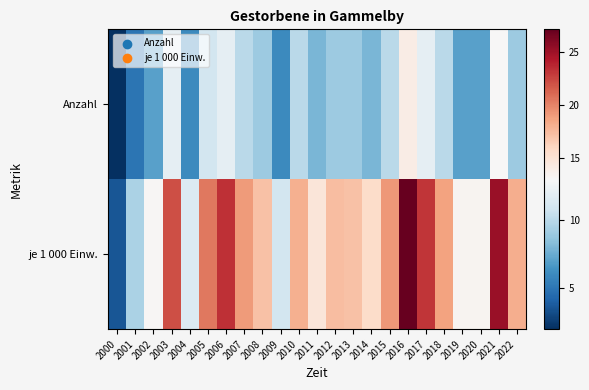

Reading left to right, extract all data points from this chart.

Anzahl: 2000=2.0	2001=5.0	2002=7.0	2003=12.0	2004=6.0	2005=11.0	2006=12.0	2007=10.0	2008=9.0	2009=6.0	2010=10.0	2011=8.0	2012=9.0	2013=9.0	2014=8.0	2015=10.0	2016=14.0	2017=12.0	2018=10.0	2019=7.0	2020=7.0	2021=13.0	2022=9.0
je 1 000 Einw.: 2000=3.6	2001=9.5	2002=13.2	2003=22.1	2004=11.5	2005=20.4	2006=23.3	2007=19.0	2008=17.1	2009=11.0	2010=18.0	2011=14.7	2012=17.3	2013=17.1	2014=15.6	2015=19.1	2016=27.1	2017=23.1	2018=18.7	2019=13.4	2020=13.4	2021=25.2	2022=18.1